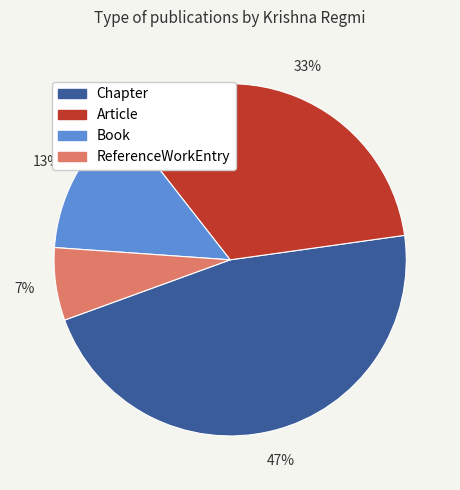

To the nearest percent, what is the average slice percentage?

25%